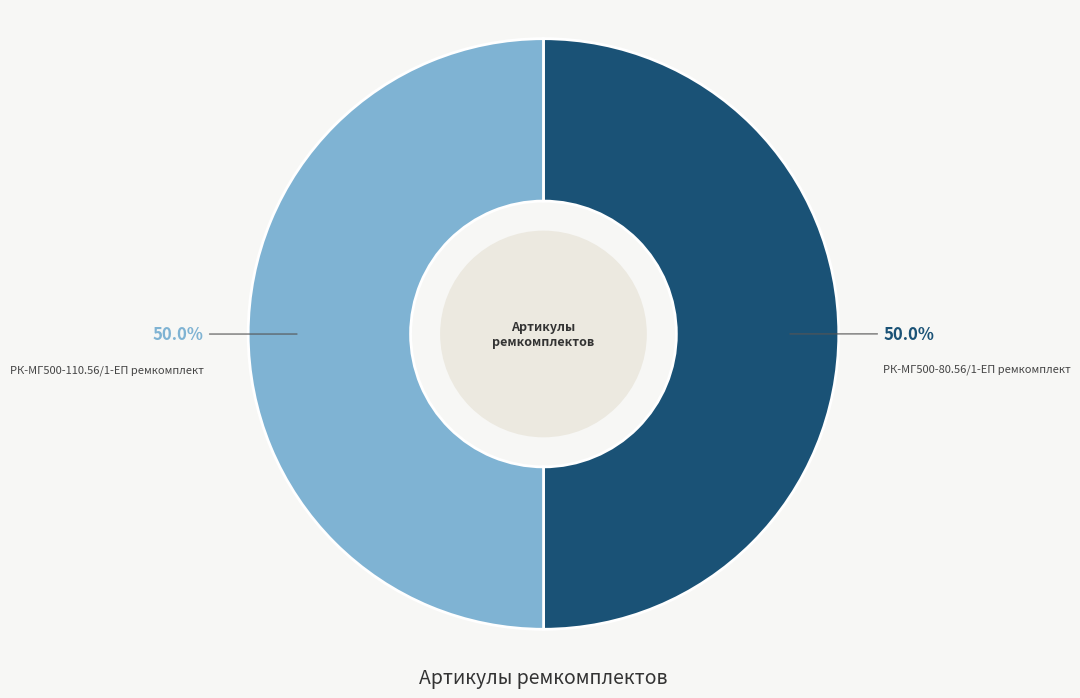

What portion of the pie excludes РК-МГ500-110.56/1-ЕП ремкомплект?

50.0%